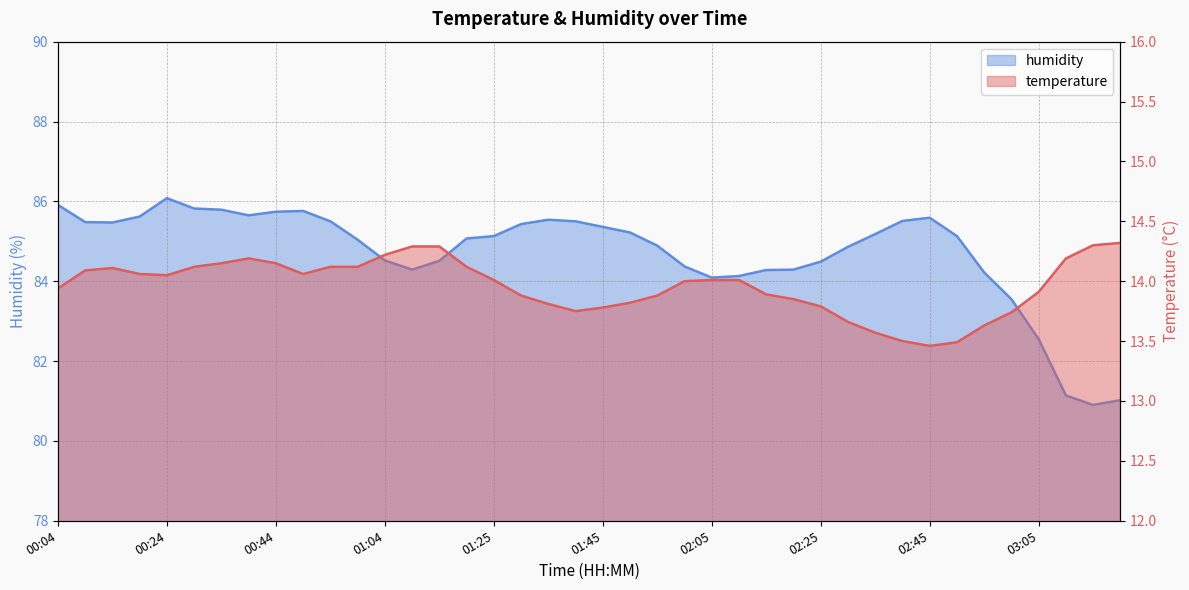

Reading left to right, extract all data points from this chart.

temperature: 00:04=13.9	00:09=14.1	00:14=14.1	00:19=14.1	00:24=14.1	00:29=14.1	00:34=14.2	00:39=14.2	00:44=14.2	00:49=14.1	00:54=14.1	00:59=14.1	01:04=14.2	01:09=14.3	01:14=14.3	01:20=14.1	01:25=14.0	01:30=13.9	01:35=13.8	01:40=13.8	01:45=13.8	01:50=13.8	01:55=13.9	02:00=14.0	02:05=14.0	02:10=14.0	02:15=13.9	02:20=13.8	02:25=13.8	02:30=13.7	02:35=13.6	02:40=13.5	02:45=13.5	02:50=13.5	02:55=13.6	03:00=13.7	03:05=13.9	03:10=14.2	03:15=14.3	03:20=14.3
humidity: 00:04=85.9	00:09=85.5	00:14=85.5	00:19=85.6	00:24=86.1	00:29=85.8	00:34=85.8	00:39=85.7	00:44=85.7	00:49=85.8	00:54=85.5	00:59=85.0	01:04=84.5	01:09=84.3	01:14=84.5	01:20=85.1	01:25=85.1	01:30=85.4	01:35=85.5	01:40=85.5	01:45=85.4	01:50=85.2	01:55=84.9	02:00=84.4	02:05=84.1	02:10=84.1	02:15=84.3	02:20=84.3	02:25=84.5	02:30=84.9	02:35=85.2	02:40=85.5	02:45=85.6	02:50=85.1	02:55=84.2	03:00=83.5	03:05=82.5	03:10=81.1	03:15=80.9	03:20=81.0